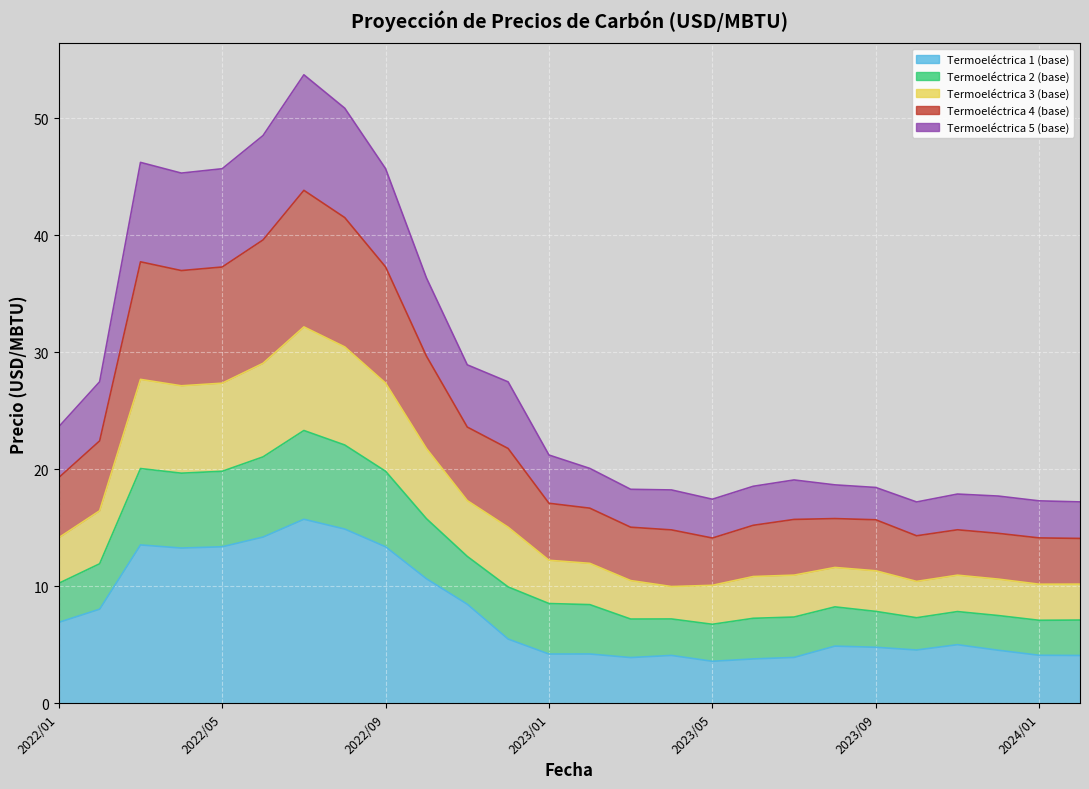

What is the average value?

7.6